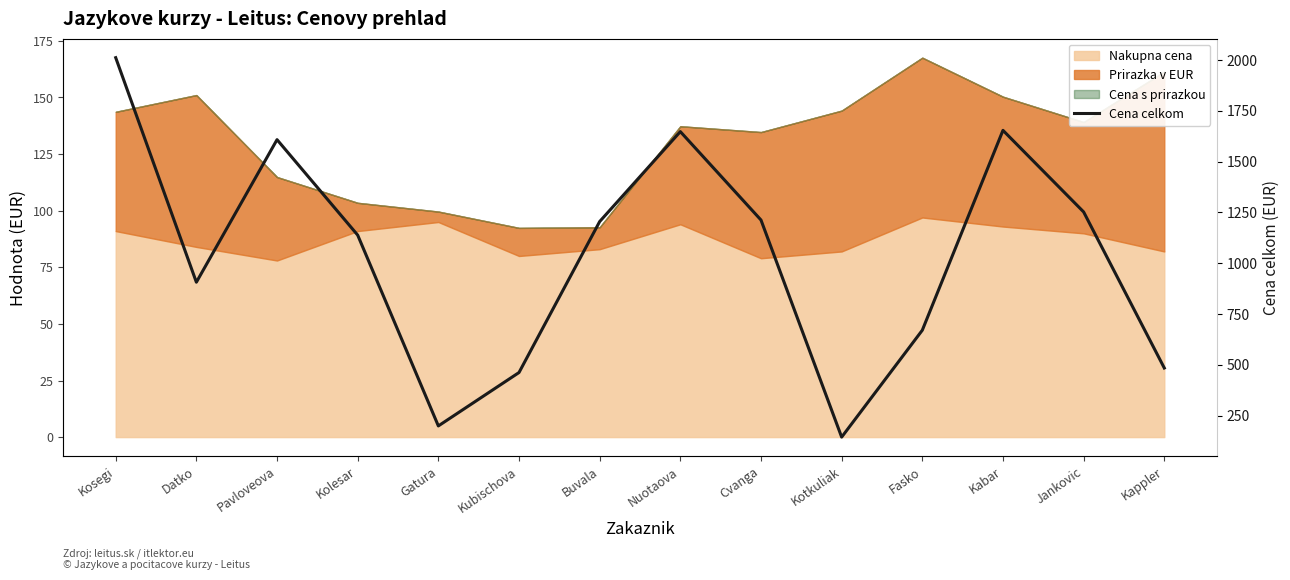

Rank the categories by value from highest to lowest.

Kosegi, Kabar, Nuotaova, Pavloveova, Jankovic, Cvanga, Buvala, Kolesar, Datko, Fasko, Kappler, Kubischova, Gatura, Kotkuliak